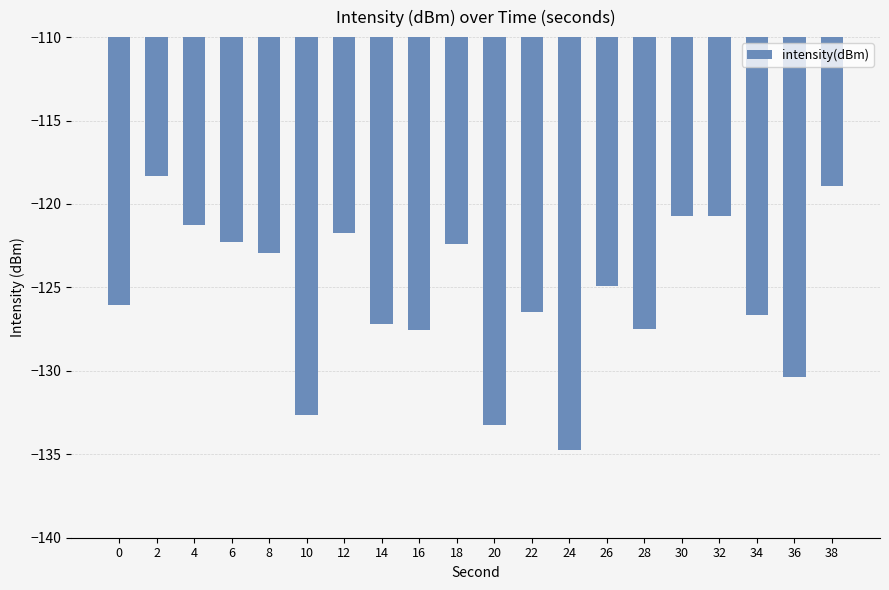

What is the minimum value shown in the chart?

-134.8